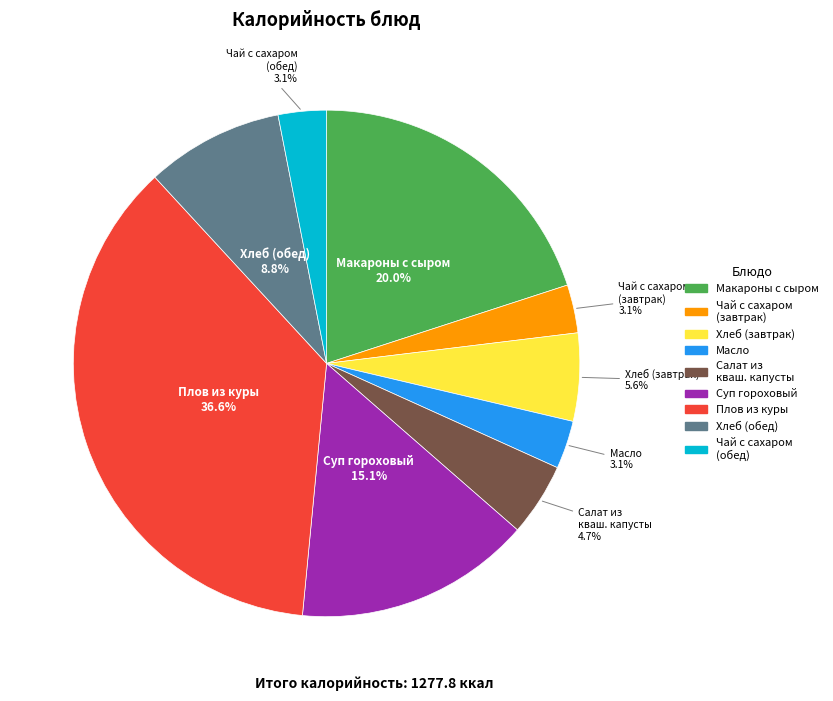

Does Хлеб (обед) account for over 50% of the chart?

No